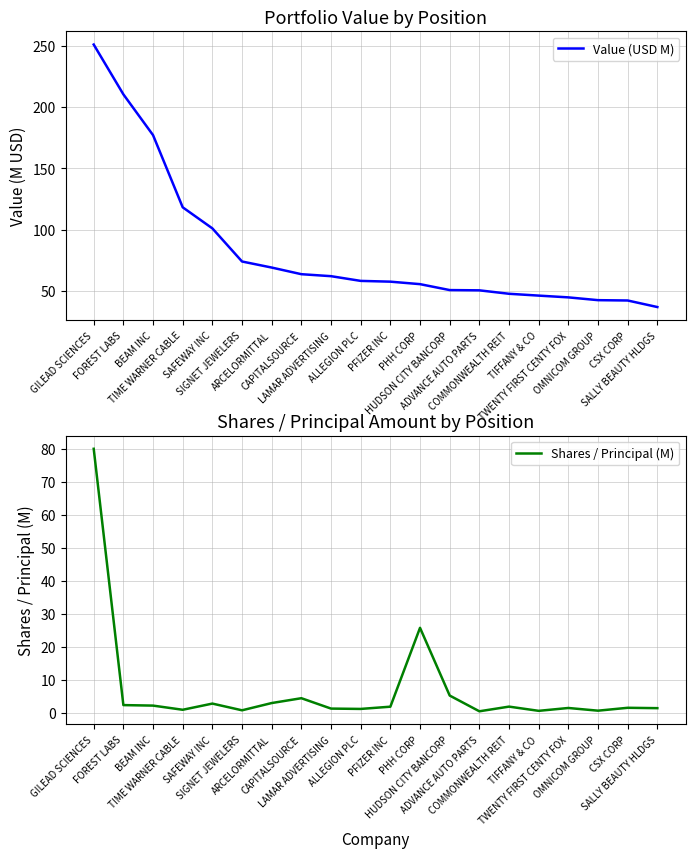

At which label does Value (USD M) first exceed 58?

GILEAD SCIENCES